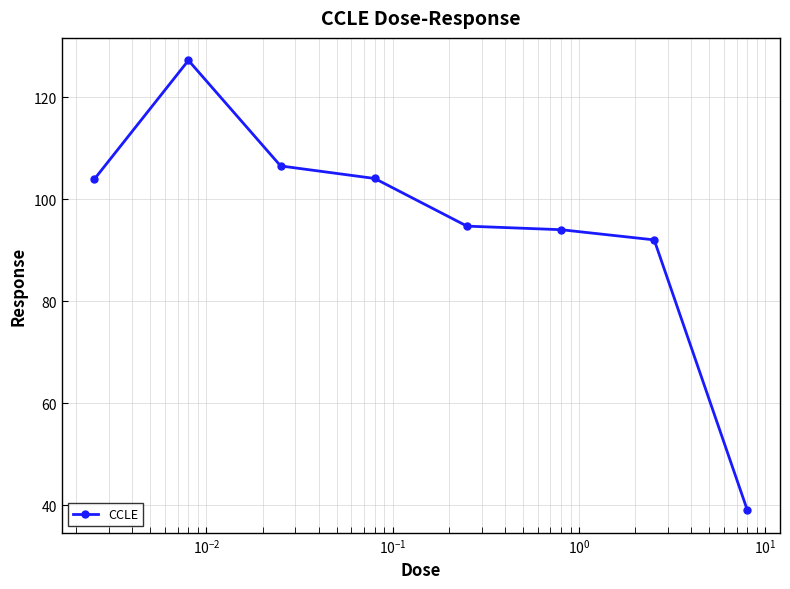

What is the maximum value shown in the chart?

127.2